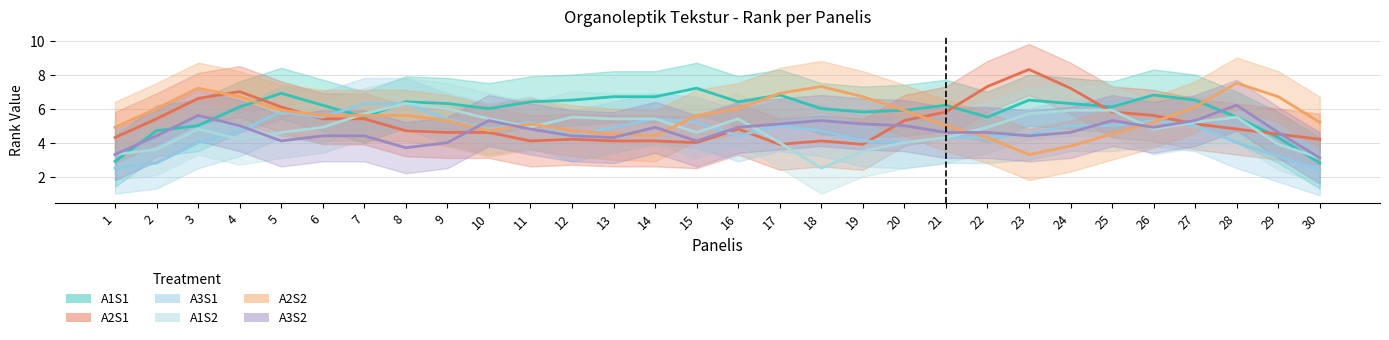

Where do A1S1 and A2S1 first cross each other?

4 and 5